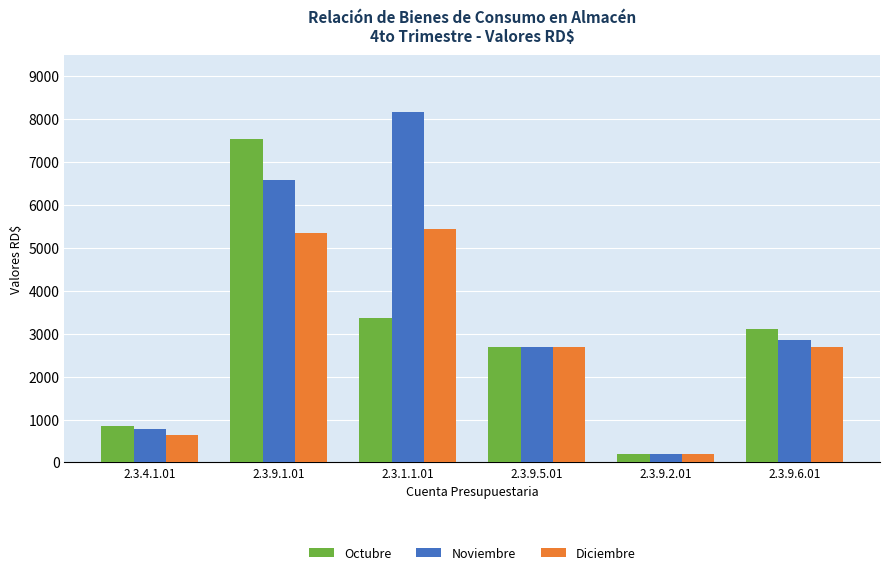

At how many categories does at least one series exceed 8136?

1